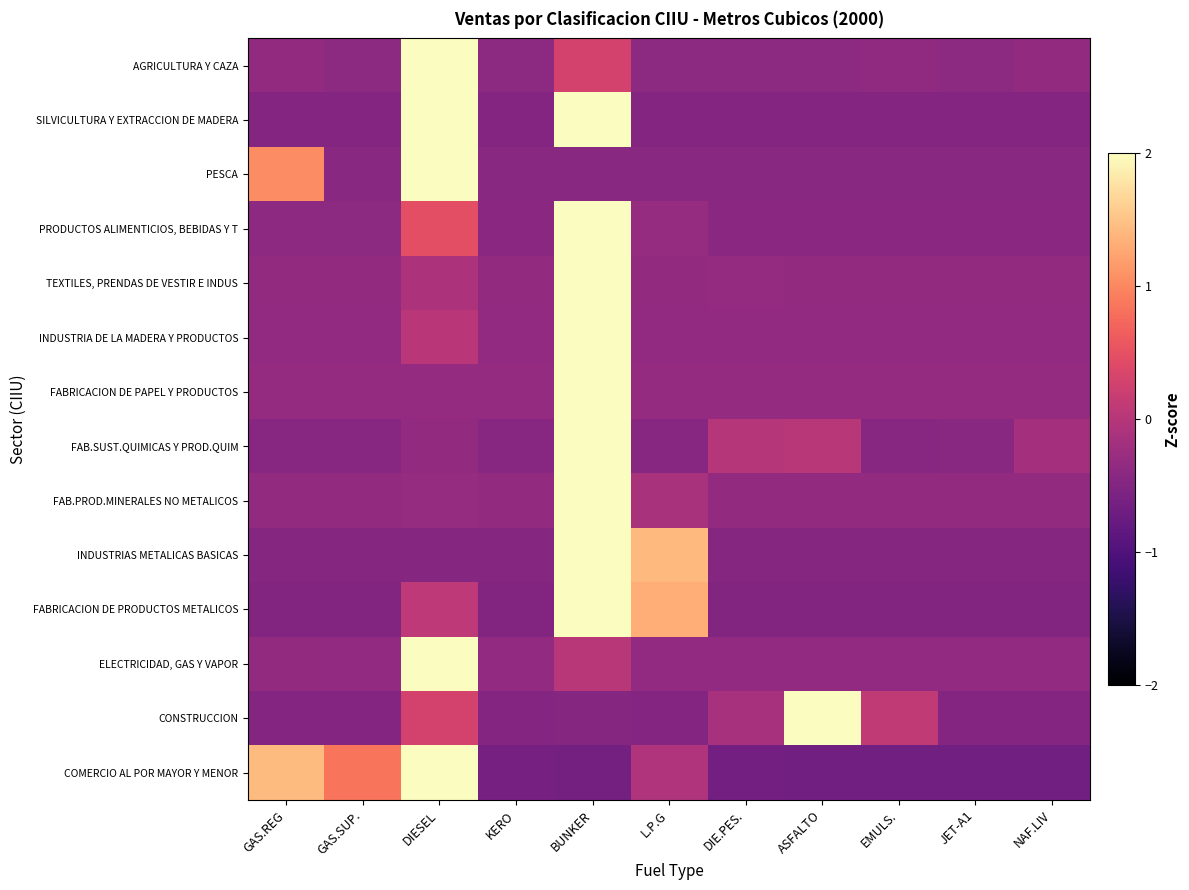

Reading left to right, list all the values displayed in this chart.

AGRICULTURA Y CAZA: GAS.REG=-0.3	GAS.SUP.=-0.4	DIESEL=2.0	KERO=-0.4	BUNKER=0.3	L.P.G=-0.4	DIE.PES.=-0.4	ASFALTO=-0.4	EMULS.=-0.4	JET-A1=-0.4	NAF.LIV=-0.3
SILVICULTURA Y EXTRACCION DE MADERA: GAS.REG=-0.5	GAS.SUP.=-0.5	DIESEL=2.0	KERO=-0.5	BUNKER=2.0	L.P.G=-0.5	DIE.PES.=-0.5	ASFALTO=-0.5	EMULS.=-0.5	JET-A1=-0.5	NAF.LIV=-0.5
PESCA: GAS.REG=1.0	GAS.SUP.=-0.4	DIESEL=2.0	KERO=-0.4	BUNKER=-0.4	L.P.G=-0.4	DIE.PES.=-0.4	ASFALTO=-0.4	EMULS.=-0.4	JET-A1=-0.4	NAF.LIV=-0.4
PRODUCTOS ALIMENTICIOS, BEBIDAS Y T: GAS.REG=-0.4	GAS.SUP.=-0.4	DIESEL=0.5	KERO=-0.4	BUNKER=2.0	L.P.G=-0.3	DIE.PES.=-0.4	ASFALTO=-0.4	EMULS.=-0.4	JET-A1=-0.4	NAF.LIV=-0.4
TEXTILES, PRENDAS DE VESTIR E INDUS: GAS.REG=-0.3	GAS.SUP.=-0.3	DIESEL=-0.1	KERO=-0.3	BUNKER=2.0	L.P.G=-0.3	DIE.PES.=-0.3	ASFALTO=-0.3	EMULS.=-0.3	JET-A1=-0.3	NAF.LIV=-0.3
INDUSTRIA DE LA MADERA Y PRODUCTOS: GAS.REG=-0.4	GAS.SUP.=-0.4	DIESEL=0.0	KERO=-0.4	BUNKER=2.0	L.P.G=-0.4	DIE.PES.=-0.4	ASFALTO=-0.4	EMULS.=-0.4	JET-A1=-0.4	NAF.LIV=-0.4
FABRICACION DE PAPEL Y PRODUCTOS: GAS.REG=-0.3	GAS.SUP.=-0.3	DIESEL=-0.3	KERO=-0.3	BUNKER=2.0	L.P.G=-0.3	DIE.PES.=-0.3	ASFALTO=-0.3	EMULS.=-0.3	JET-A1=-0.3	NAF.LIV=-0.3
FAB.SUST.QUIMICAS Y PROD.QUIM: GAS.REG=-0.4	GAS.SUP.=-0.4	DIESEL=-0.3	KERO=-0.4	BUNKER=2.0	L.P.G=-0.4	DIE.PES.=-0.0	ASFALTO=0.0	EMULS.=-0.4	JET-A1=-0.4	NAF.LIV=-0.2
FAB.PROD.MINERALES NO METALICOS: GAS.REG=-0.3	GAS.SUP.=-0.3	DIESEL=-0.3	KERO=-0.3	BUNKER=2.0	L.P.G=-0.1	DIE.PES.=-0.3	ASFALTO=-0.3	EMULS.=-0.3	JET-A1=-0.3	NAF.LIV=-0.3
INDUSTRIAS METALICAS BASICAS: GAS.REG=-0.5	GAS.SUP.=-0.5	DIESEL=-0.5	KERO=-0.5	BUNKER=2.0	L.P.G=1.4	DIE.PES.=-0.5	ASFALTO=-0.5	EMULS.=-0.5	JET-A1=-0.5	NAF.LIV=-0.5
FABRICACION DE PRODUCTOS METALICOS: GAS.REG=-0.5	GAS.SUP.=-0.5	DIESEL=0.1	KERO=-0.5	BUNKER=2.0	L.P.G=1.3	DIE.PES.=-0.5	ASFALTO=-0.5	EMULS.=-0.5	JET-A1=-0.5	NAF.LIV=-0.5
ELECTRICIDAD, GAS Y VAPOR: GAS.REG=-0.3	GAS.SUP.=-0.4	DIESEL=2.0	KERO=-0.4	BUNKER=0.0	L.P.G=-0.4	DIE.PES.=-0.4	ASFALTO=-0.4	EMULS.=-0.4	JET-A1=-0.4	NAF.LIV=-0.4
CONSTRUCCION: GAS.REG=-0.5	GAS.SUP.=-0.5	DIESEL=0.3	KERO=-0.5	BUNKER=-0.5	L.P.G=-0.5	DIE.PES.=-0.1	ASFALTO=2.0	EMULS.=0.1	JET-A1=-0.5	NAF.LIV=-0.5
COMERCIO AL POR MAYOR Y MENOR: GAS.REG=1.4	GAS.SUP.=0.9	DIESEL=2.0	KERO=-0.6	BUNKER=-0.6	L.P.G=-0.0	DIE.PES.=-0.7	ASFALTO=-0.7	EMULS.=-0.7	JET-A1=-0.7	NAF.LIV=-0.7